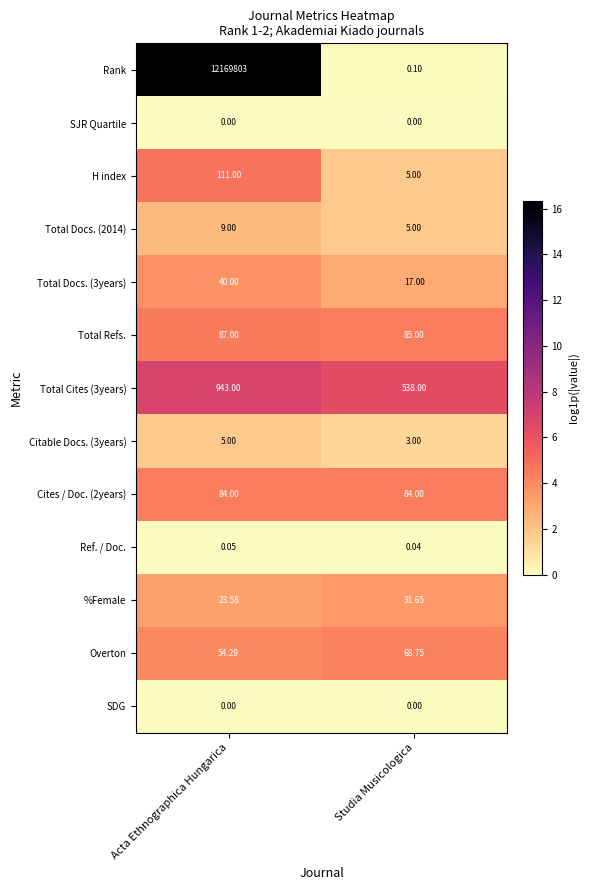

At which label is %Female closest to 27?

Acta Ethnographica Hungarica